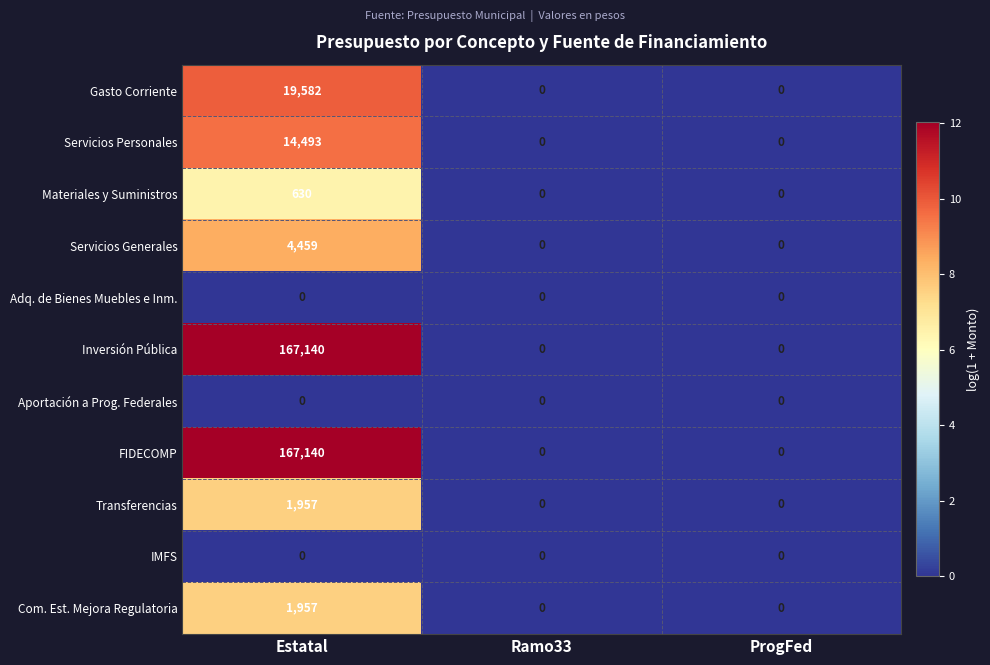

Which category has the highest value in the Gasto Corriente series?

Estatal